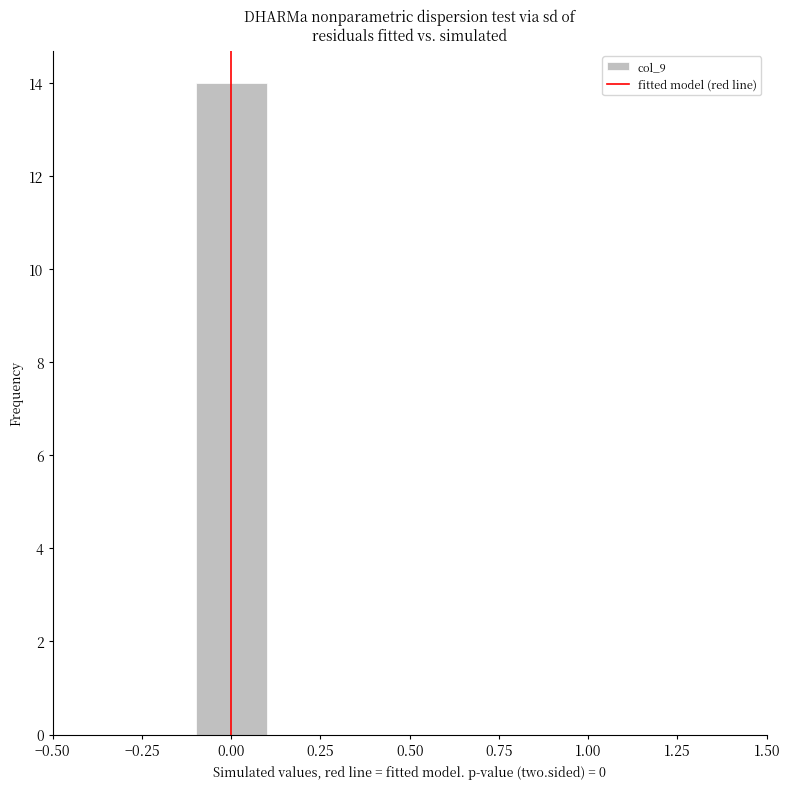

Over which range of the x-axis is the bar tallest?

-0.1 to 0.1